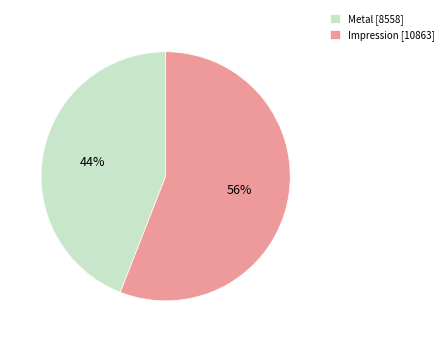

Is there a majority slice in this chart?

Yes